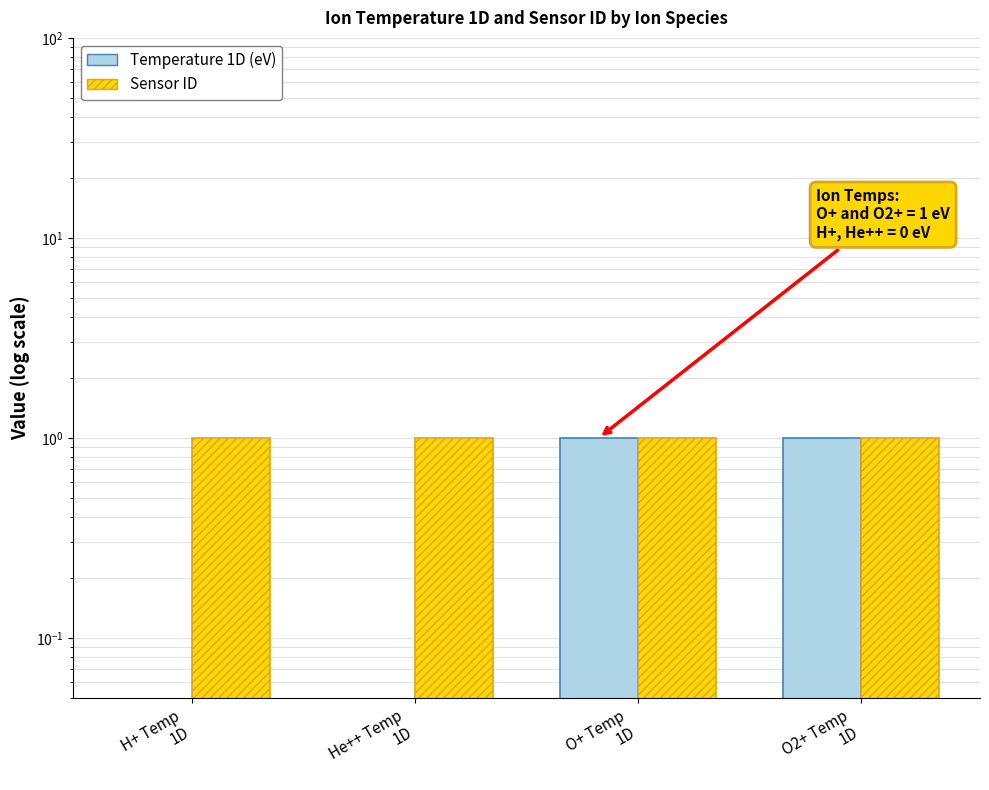

What is the value of the Temperature 1D (eV) bar at the 3rd from the left?

1